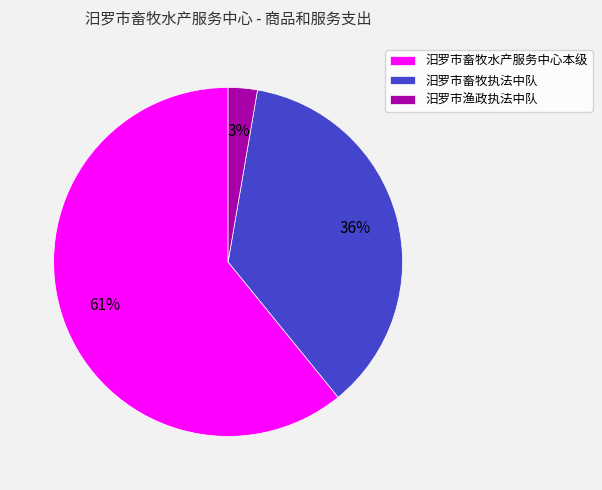

To the nearest percent, what percentage of the pie is 汨罗市渔政执法中队?

3%